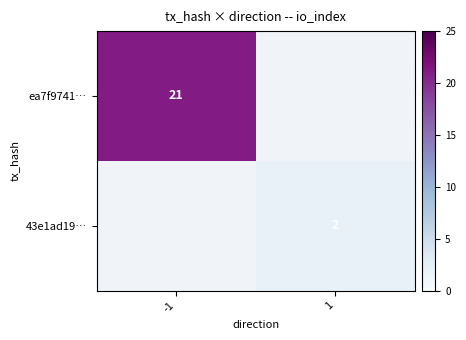

Which category has the highest value in the ea7f9741… series?

-1